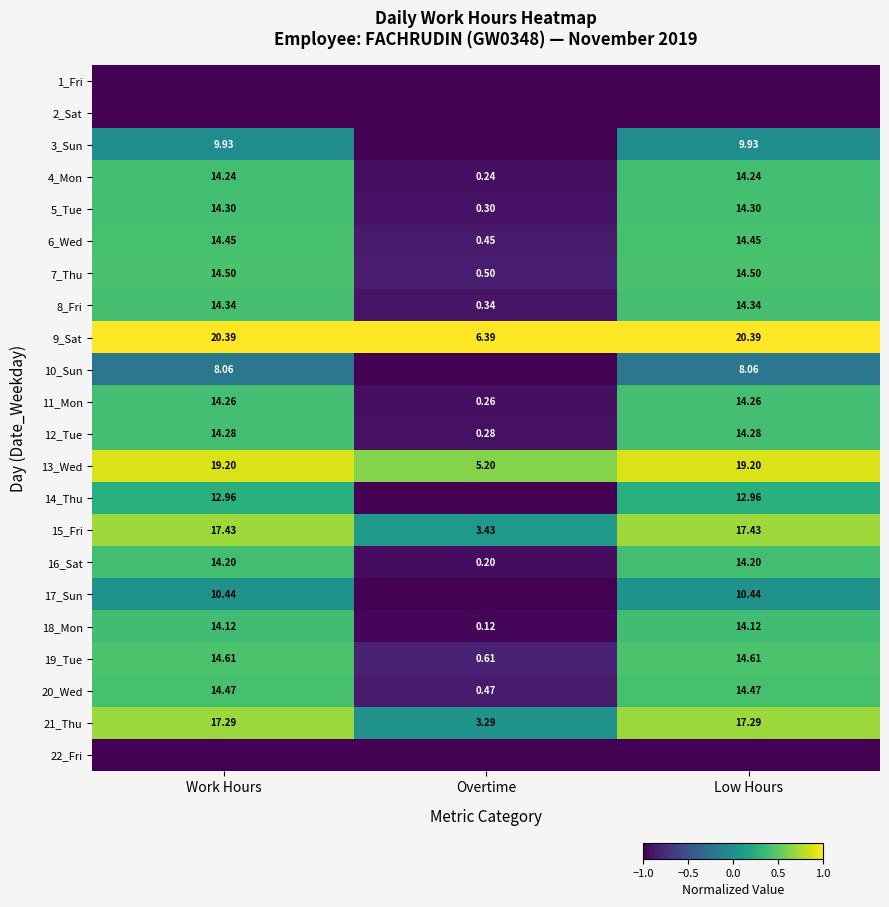

Where is 12_Tue nearest to the value 7?

Overtime